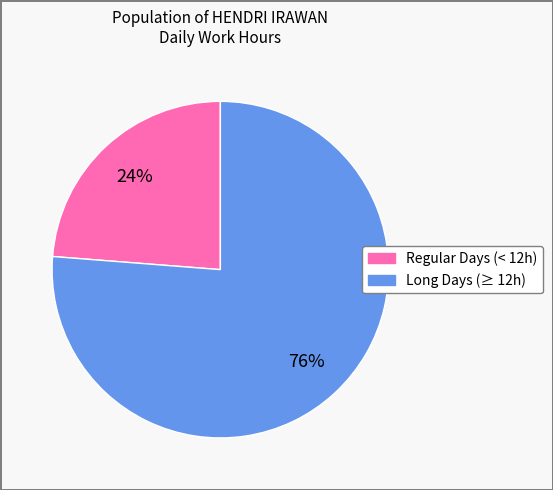

Is there any slice that represents more than half of the pie?

Yes